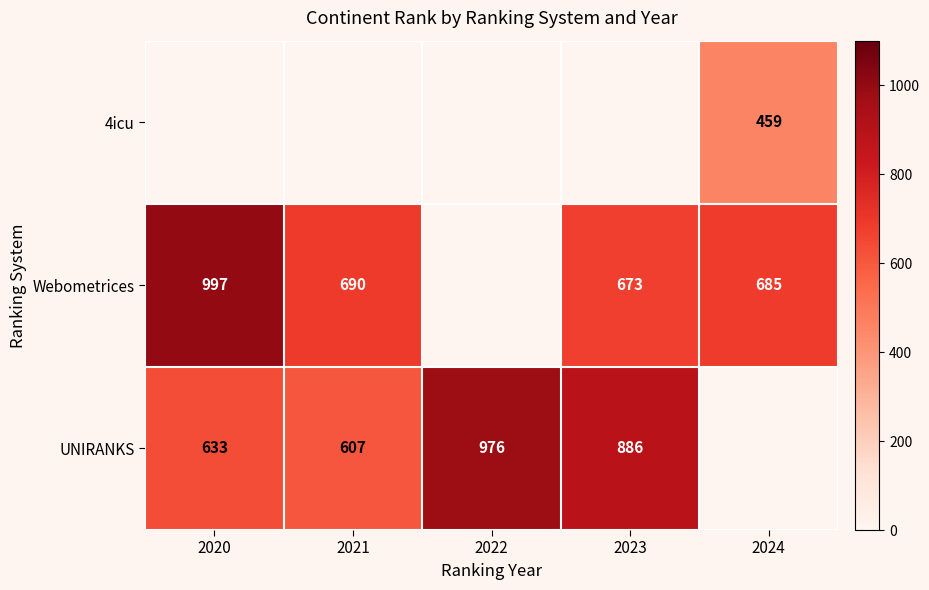

Between 2021 and 2020, which is larger?

2020